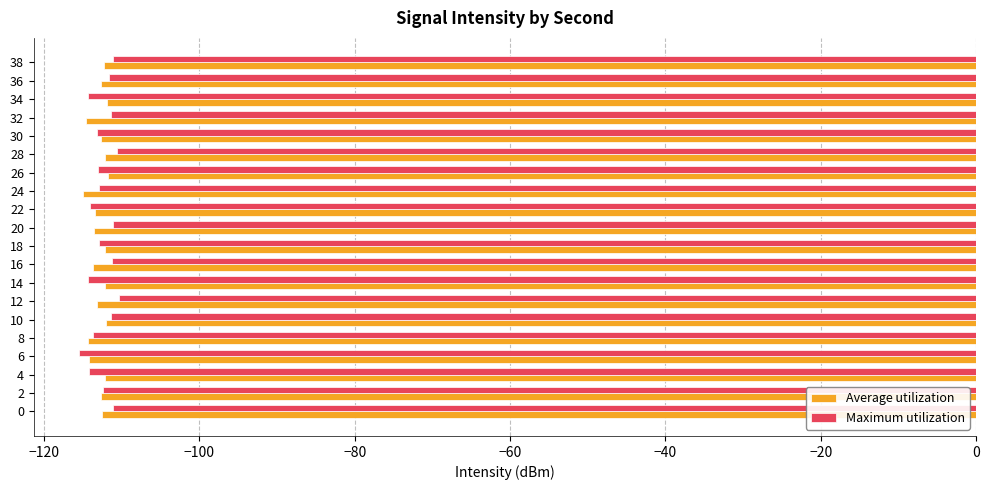

What is the difference between the maximum and second lowest values in the Maximum utilization series?

4.0